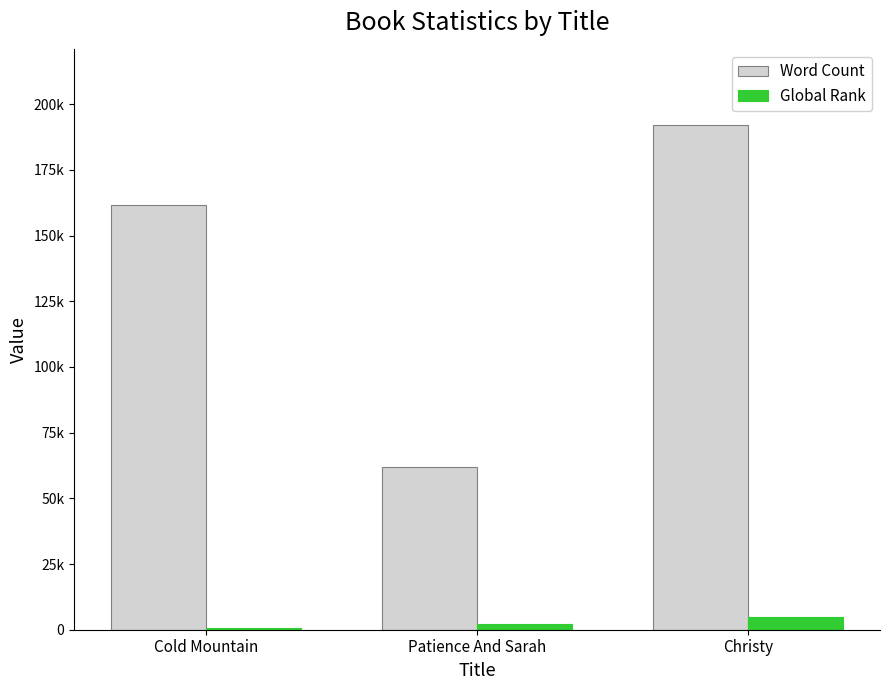

List the series in order of their overall mean, lowest first.

Global Rank, Word Count